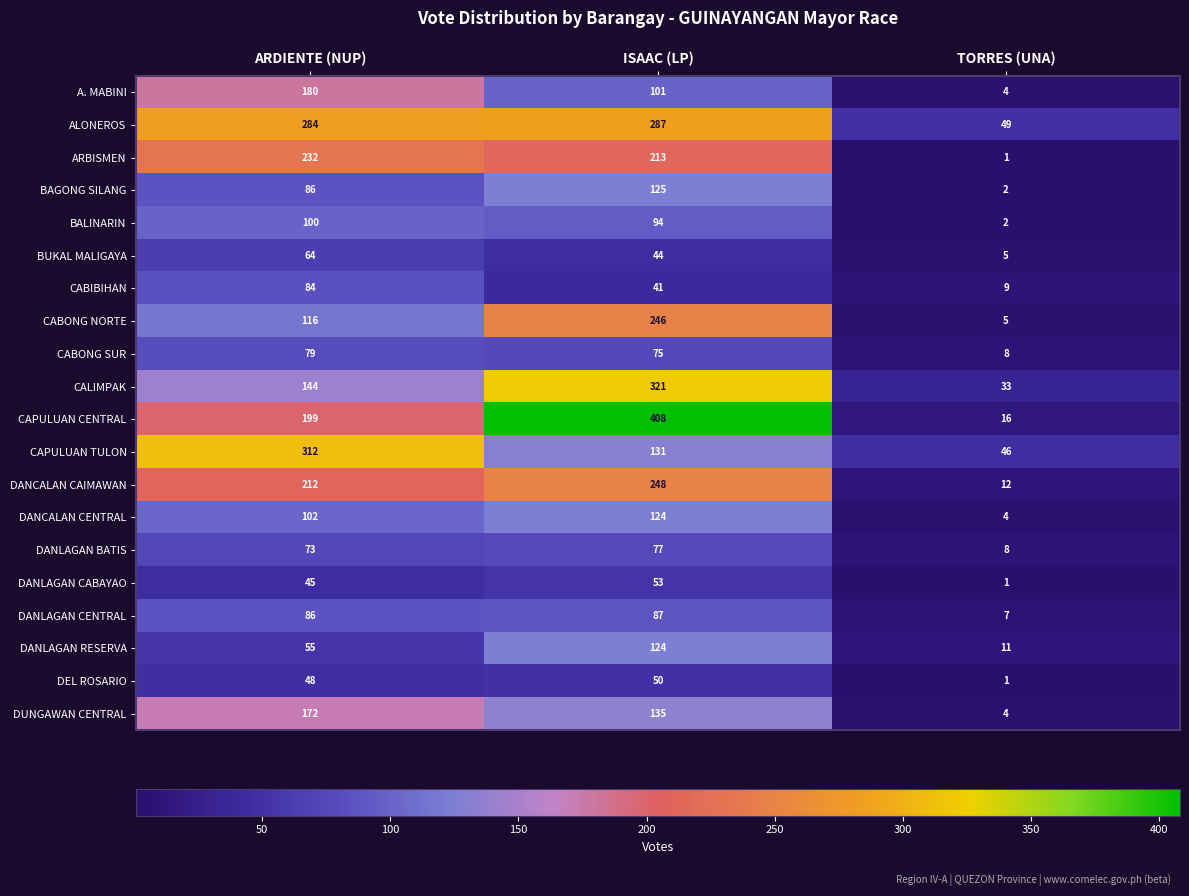

Which category has the lowest value across all series?

TORRES (UNA)